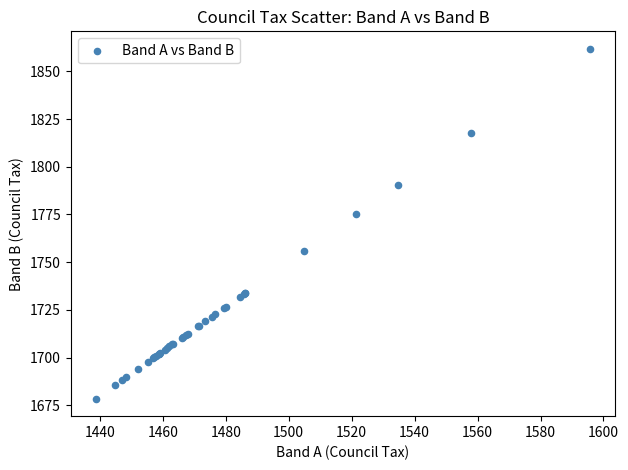

What Y value in the scatter plot is closest to 1770?

1775.0